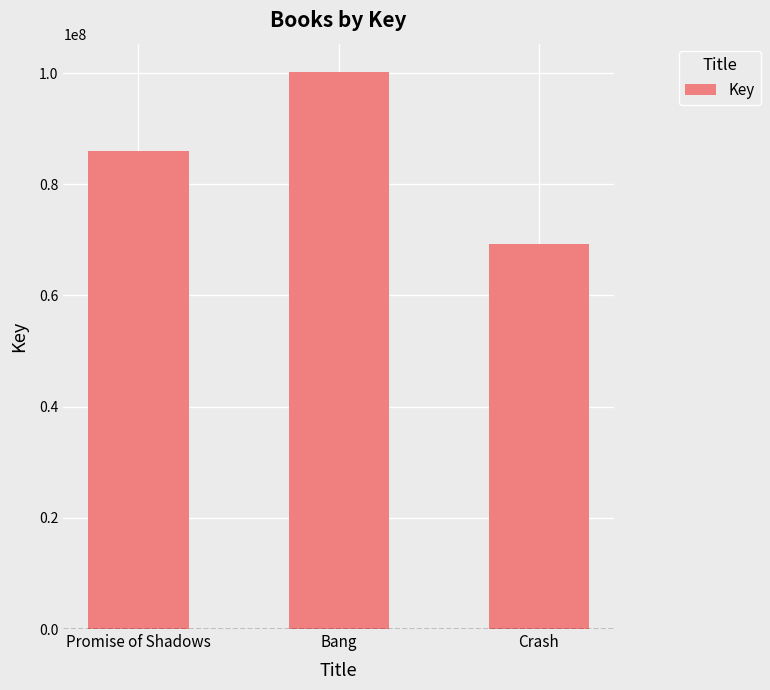

What is the minimum value shown in the chart?

69247890